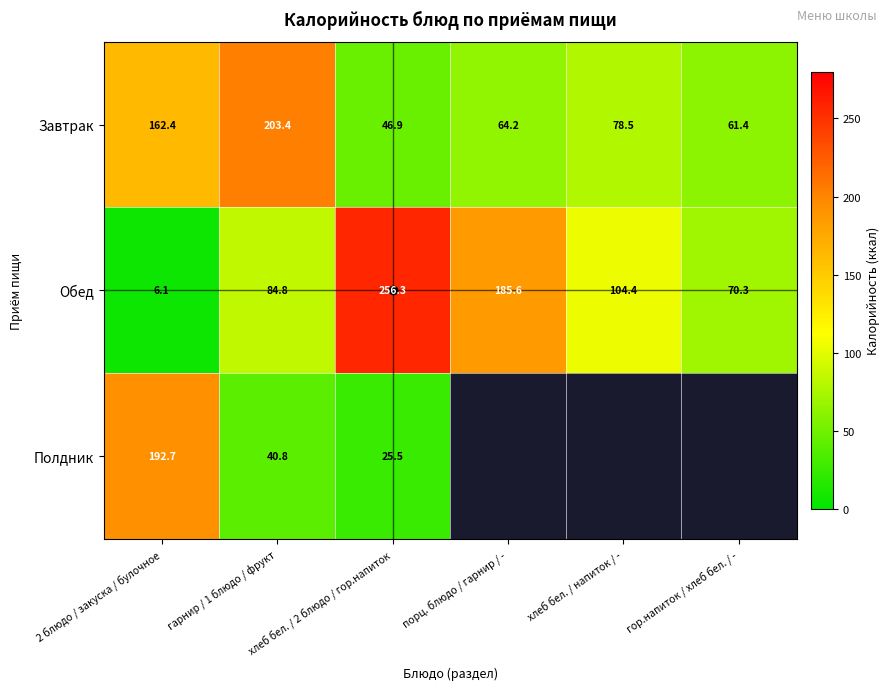

True or false: Завтрак has a value of 105.8 at порц. блюдо / гарнир / -.

False